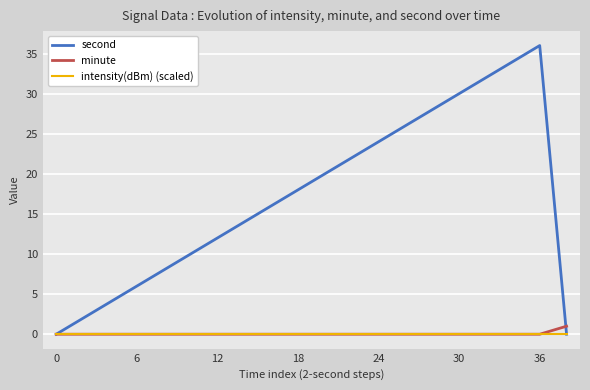

Which series has the widest spread of values?

second